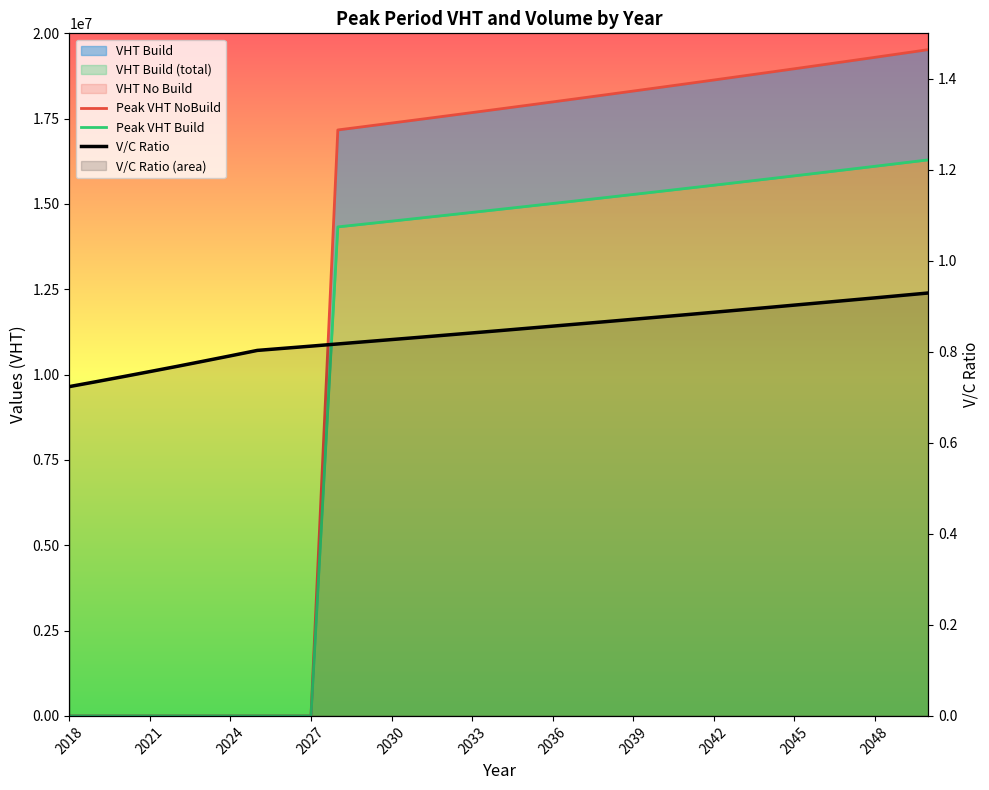

The value of Peak VHT NoBuild at 2021 is 13614676.0. True or false?

False